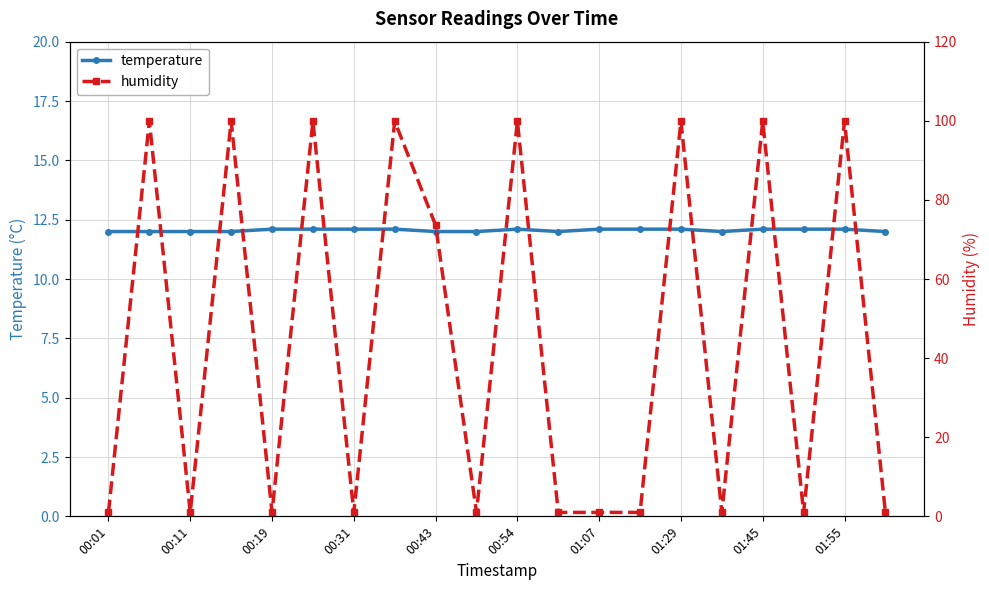

The value of temperature at 01:07 is 21.6. True or false?

False